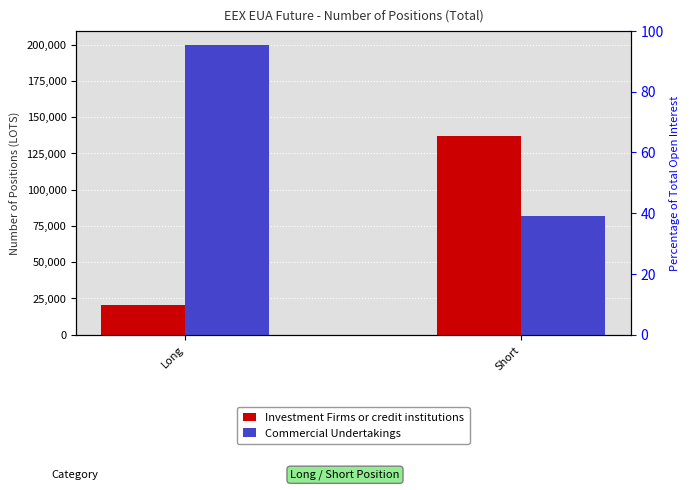

Between Long and Short, which is larger?

Short